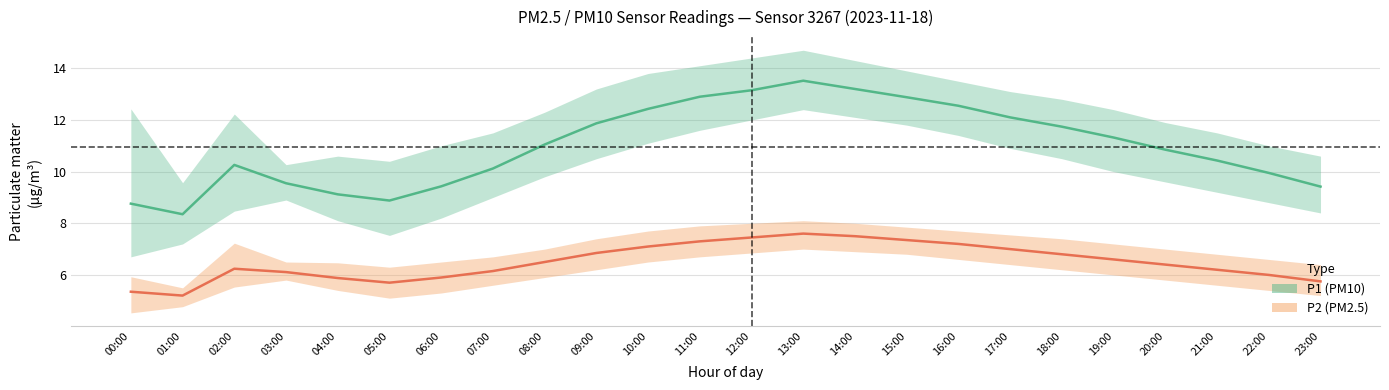

What is the total value across all series at 23:00?

15.2